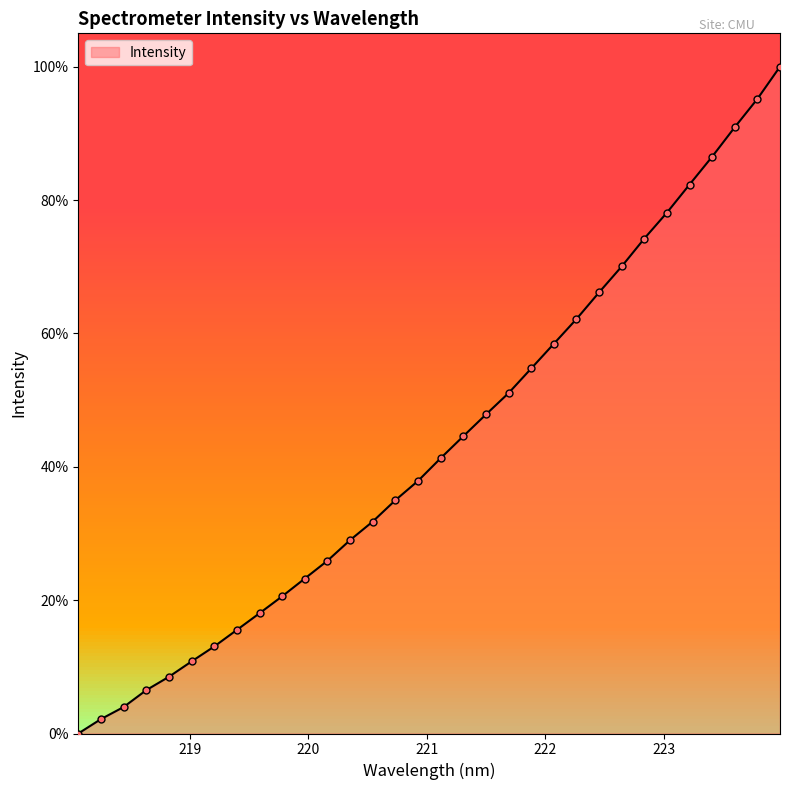

Approximately how many times larger is the value at 219.3979 compared to 222.0721?

0.3